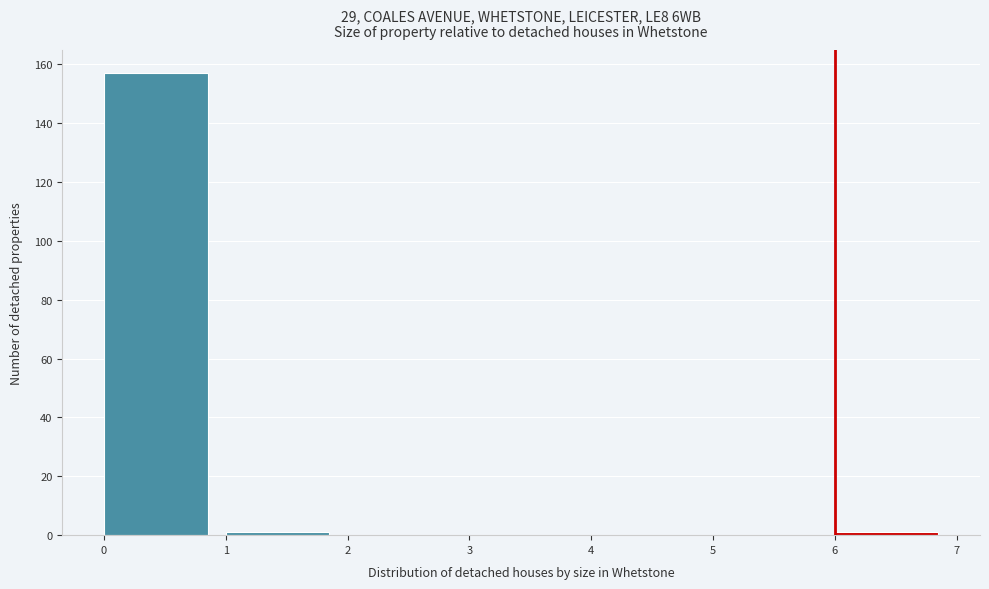

Reading left to right, transcribe this chart: for each bar, give the range it covers on the x-axis and its height. The values are not printed on the chart, so give them approximately, as read against the axis.

0 to 1: 158
1 to 2: under 2
2 to 3: 0
3 to 4: 0
4 to 5: 0
5 to 6: 0
6 to 7: under 2